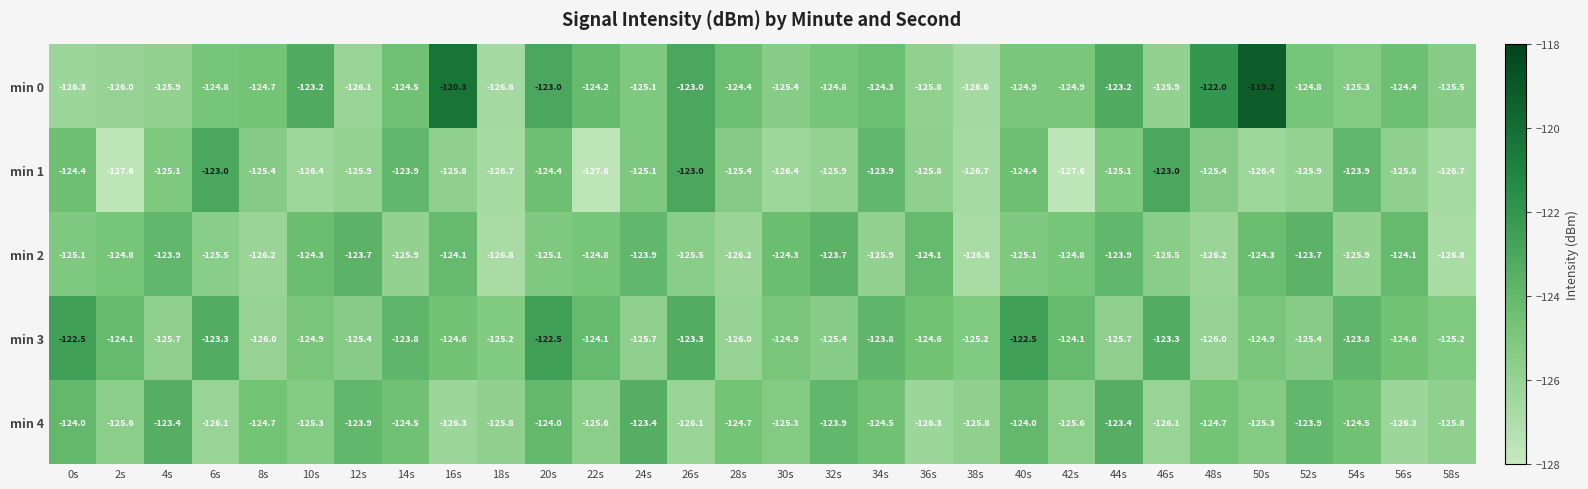

At 18s, list the series in order from smallest to largest.

min 2, min 1, min 0, min 4, min 3